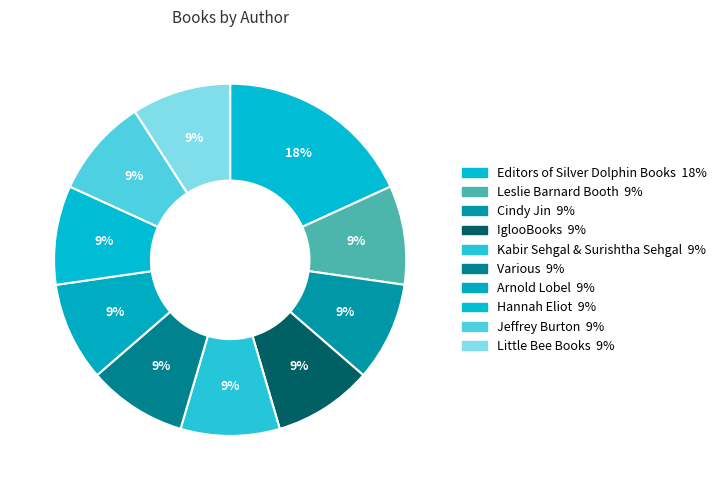

How many segments does this pie chart have?

10